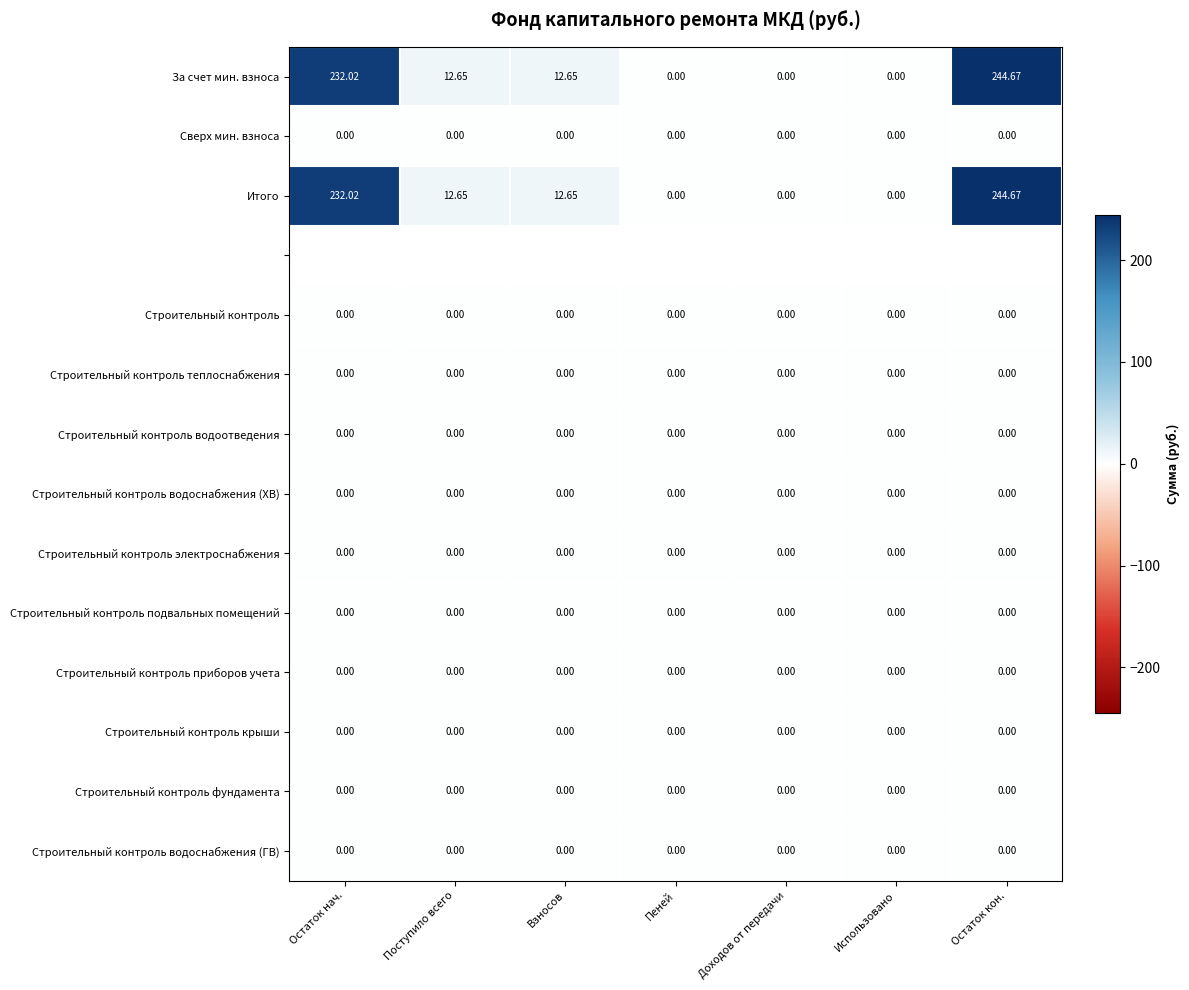

Is the value of Строительный контроль водоснабжения (ХВ) at Доходов от передачи greater than the value of Строительный контроль теплоснабжения at Использовано?

No